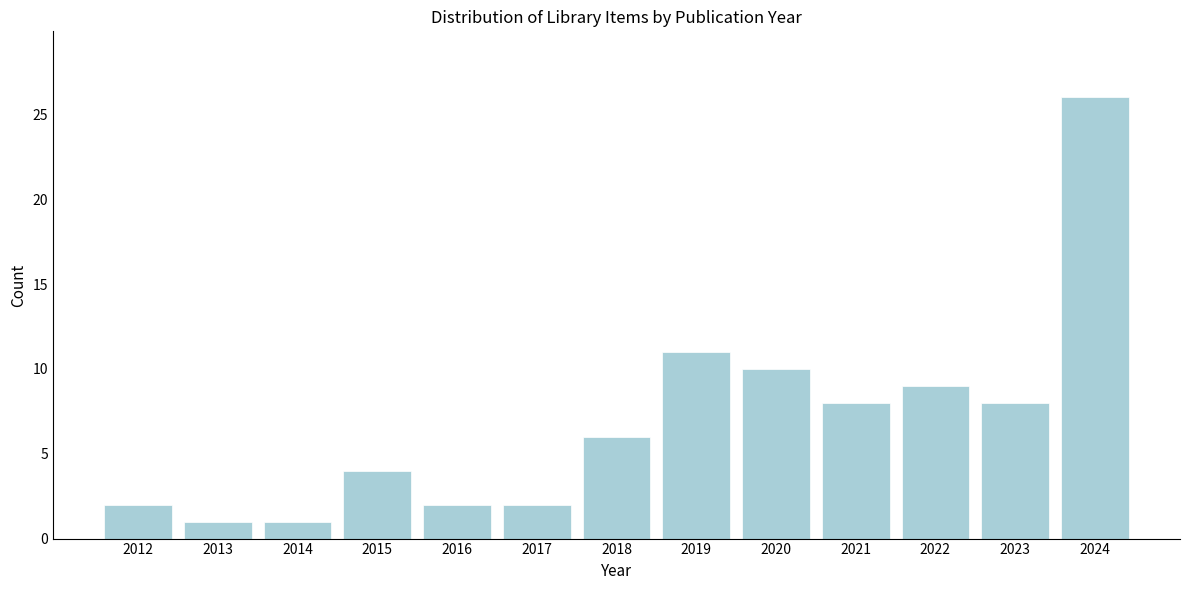

Reading right to left, transcribe all the data shown in this chart.

2024=26	2023=8	2022=9	2021=8	2020=10	2019=11	2018=6	2017=2	2016=2	2015=4	2014=1	2013=1	2012=2